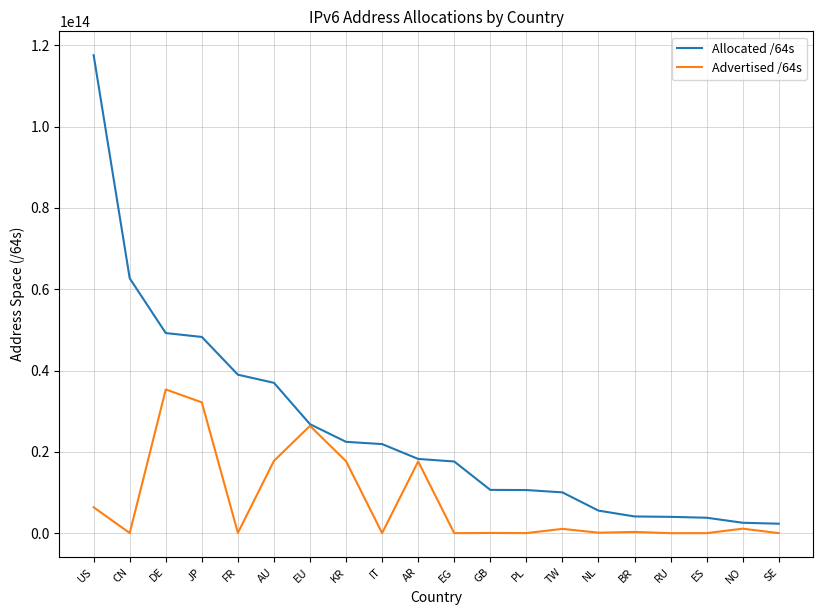

Does the chart have visible grid lines?

Yes